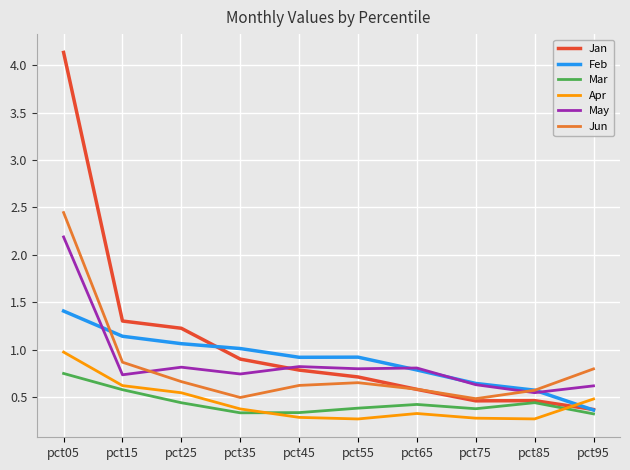

What is the sum of all Jan values?

10.9